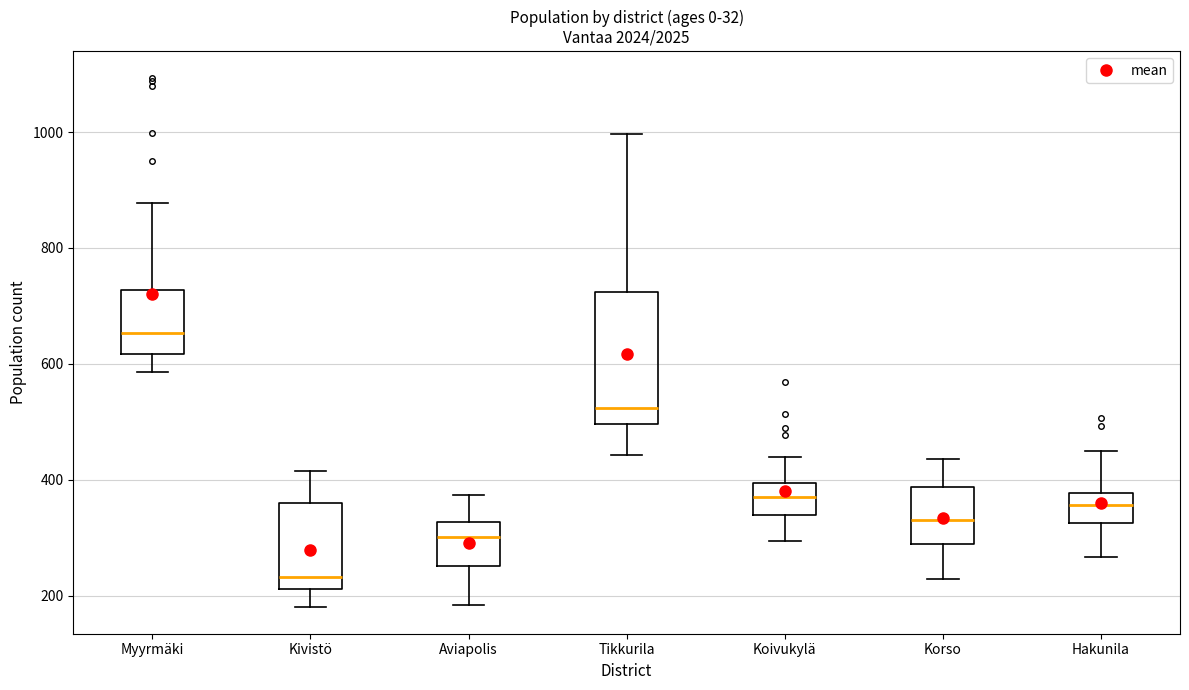

Reading left to right, transcribe this box plot: for each box, give where its median line is, the range the box spans, and where its two whiskers end, as read against the y-axis. The values are not printed on the chart, so give them approximately, as read against the axis.

Myyrmäki: median 660, box 620 to 720, whiskers 580 to 880
Kivistö: median 240, box 220 to 360, whiskers 180 to 420
Aviapolis: median 300, box 260 to 320, whiskers 180 to 380
Tikkurila: median 520, box 500 to 720, whiskers 440 to 1000
Koivukylä: median 380, box 340 to 400, whiskers 300 to 440
Korso: median 340, box 300 to 380, whiskers 220 to 440
Hakunila: median 360, box 320 to 380, whiskers 260 to 460